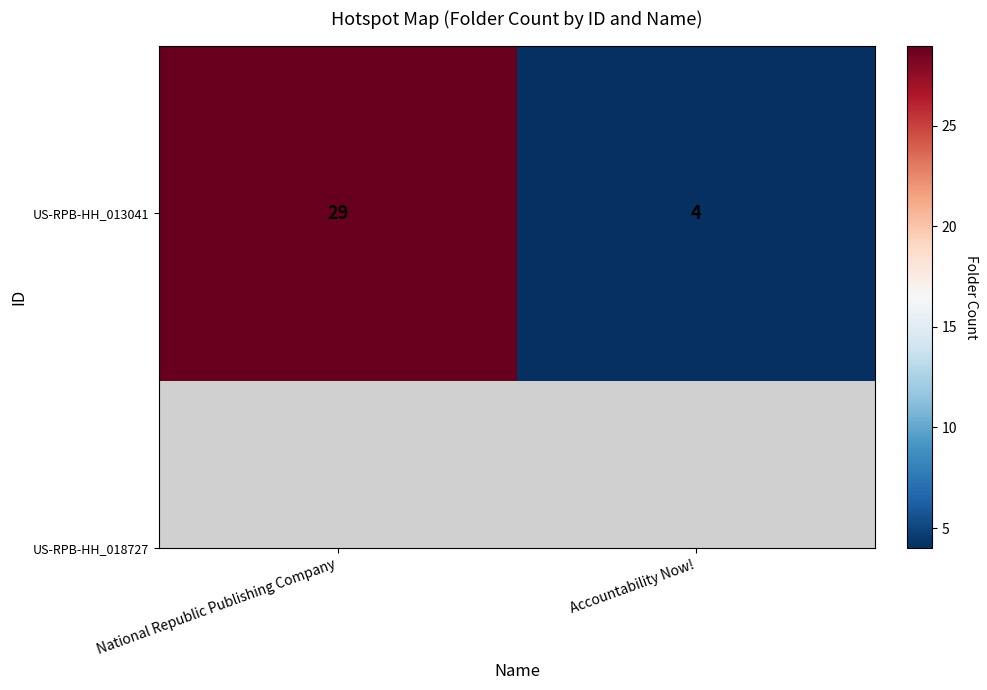

What is the change in value from National Republic Publishing Company to Accountability Now!?

-25